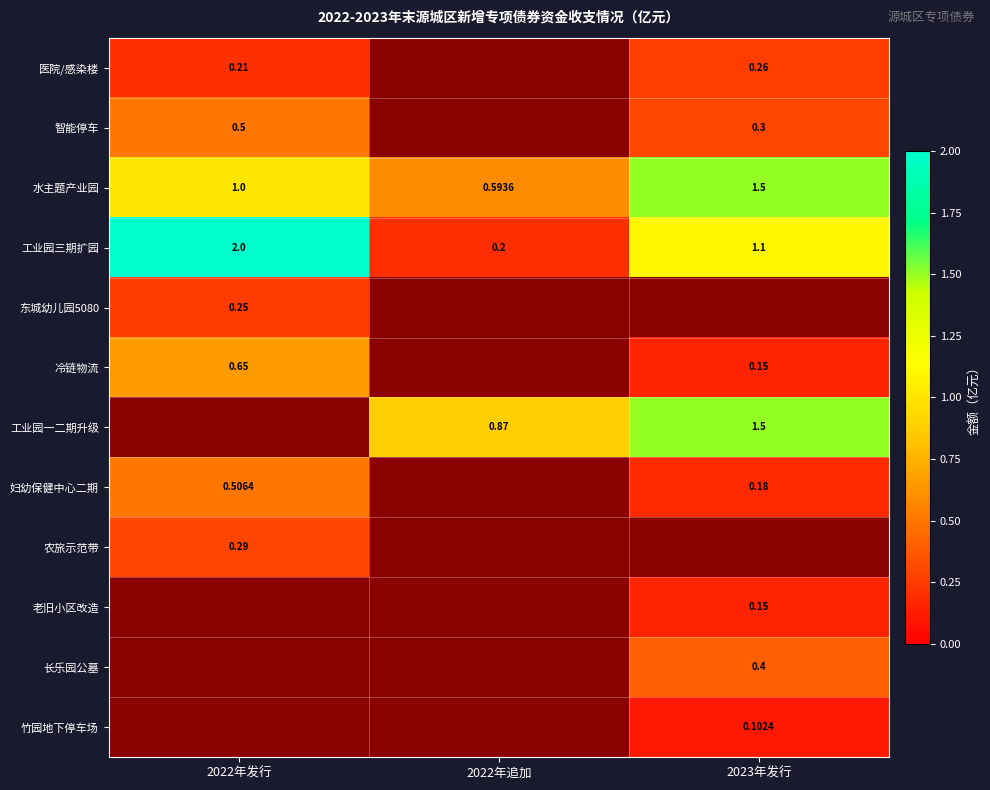

At which label is 工业园三期扩园 closest to 1?

2023年发行